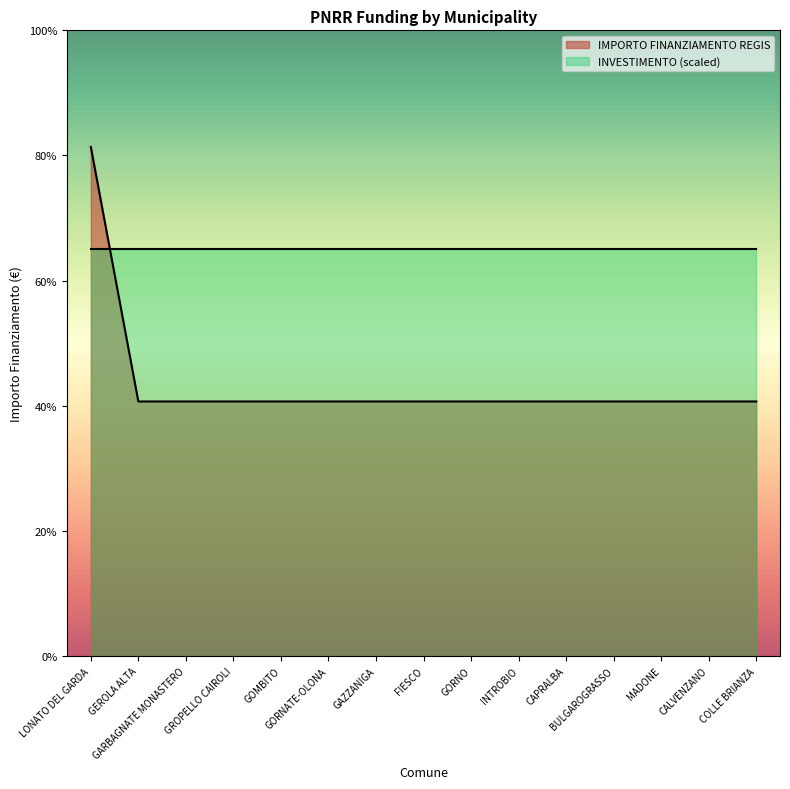

True or false: there are more than 0 points higher than both neighbors.

False